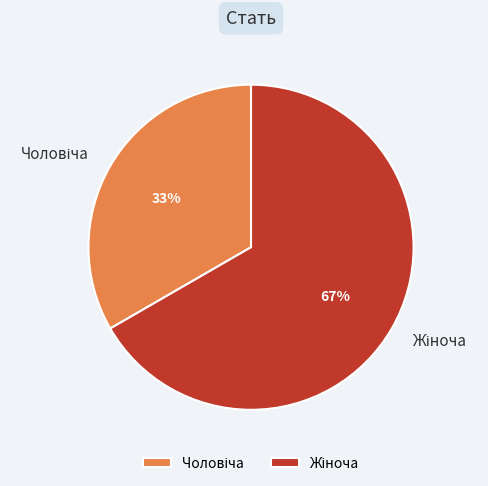

Is there a majority slice in this chart?

Yes